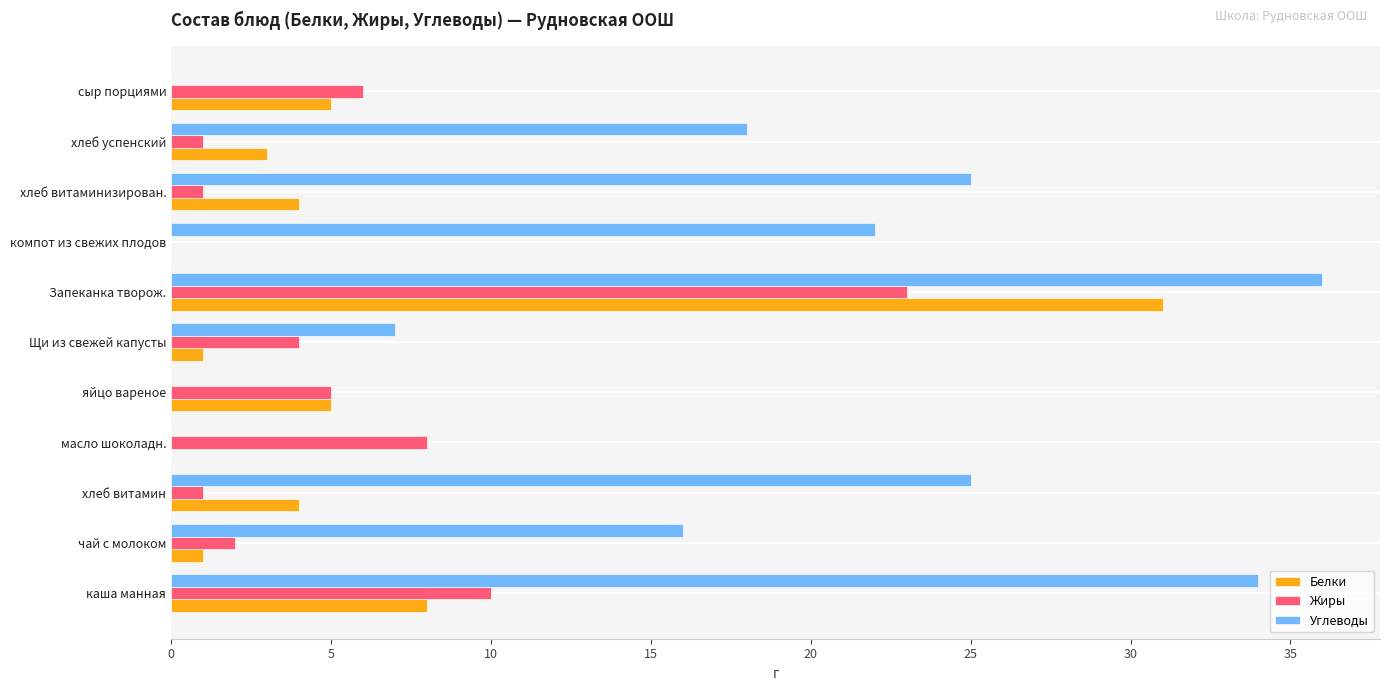

True or false: Углеводы has a value of 16 at чай с молоком.

True